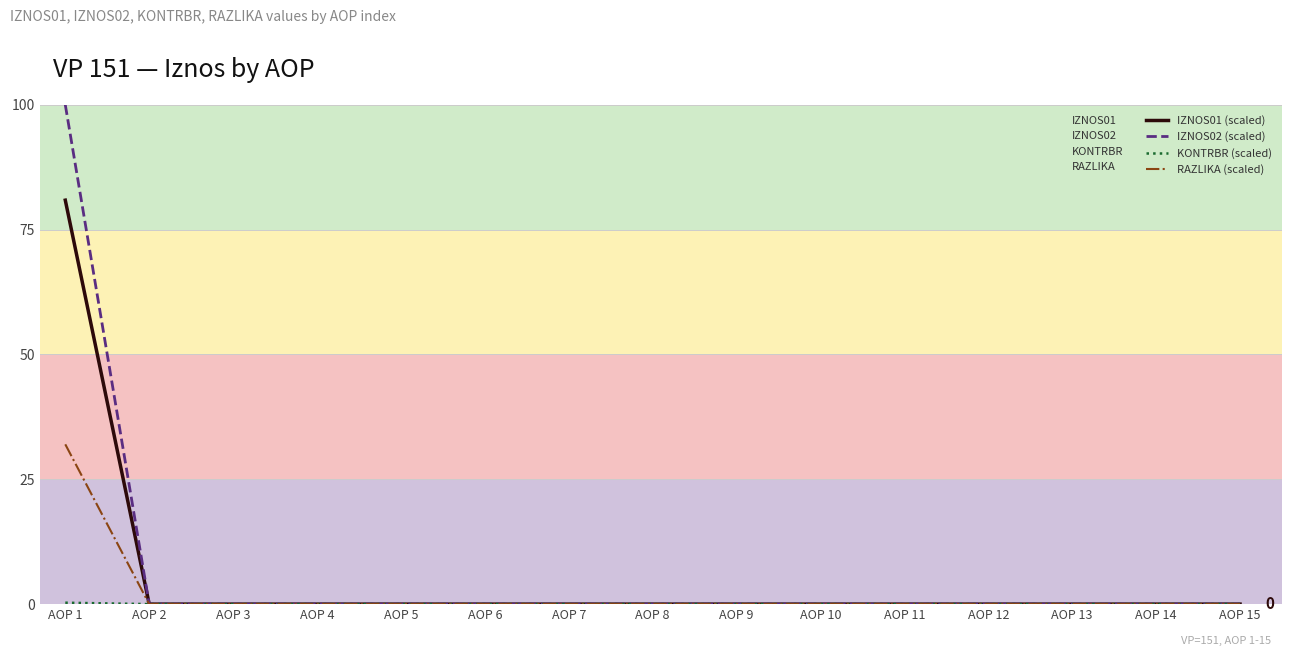

True or false: KONTRBR (scaled) has a value of 0.0 at AOP 8.

True